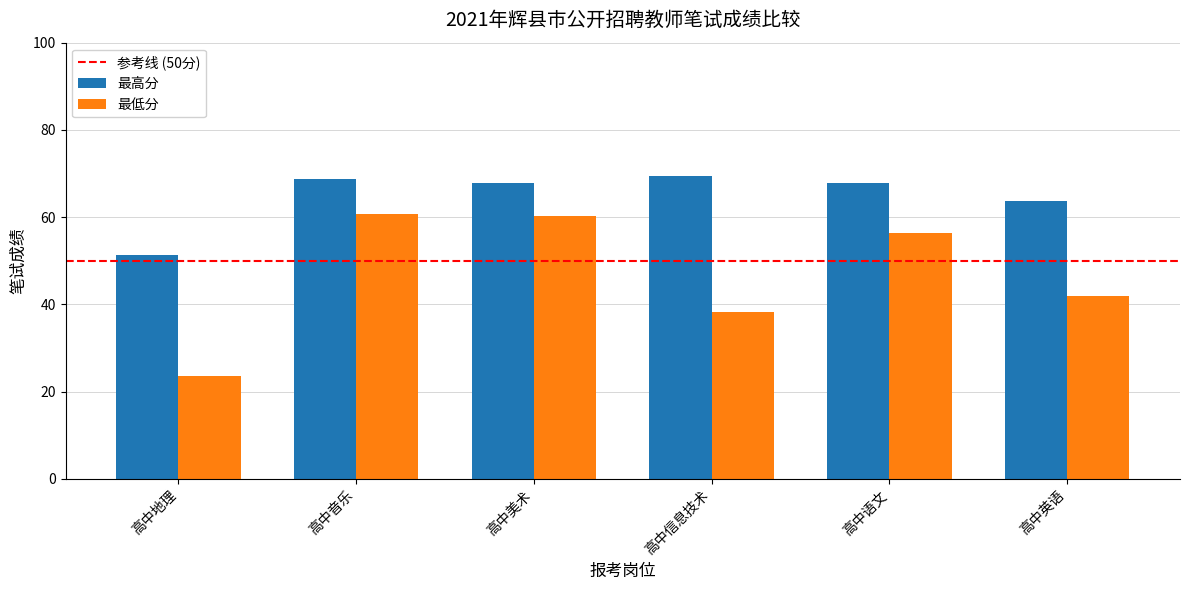

What is the spread (max minus min) of values at 高中地理?

27.7